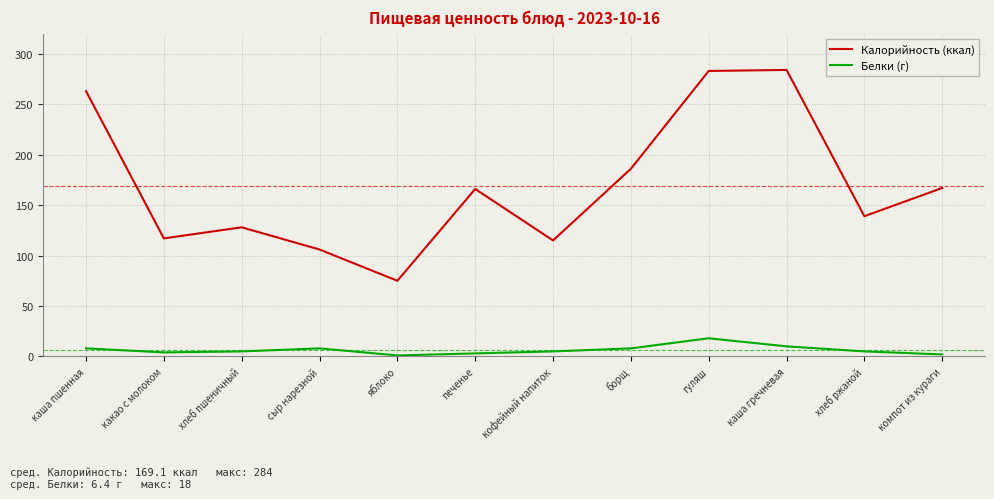

What is the lowest value of the Калорийность (ккал) series?

75